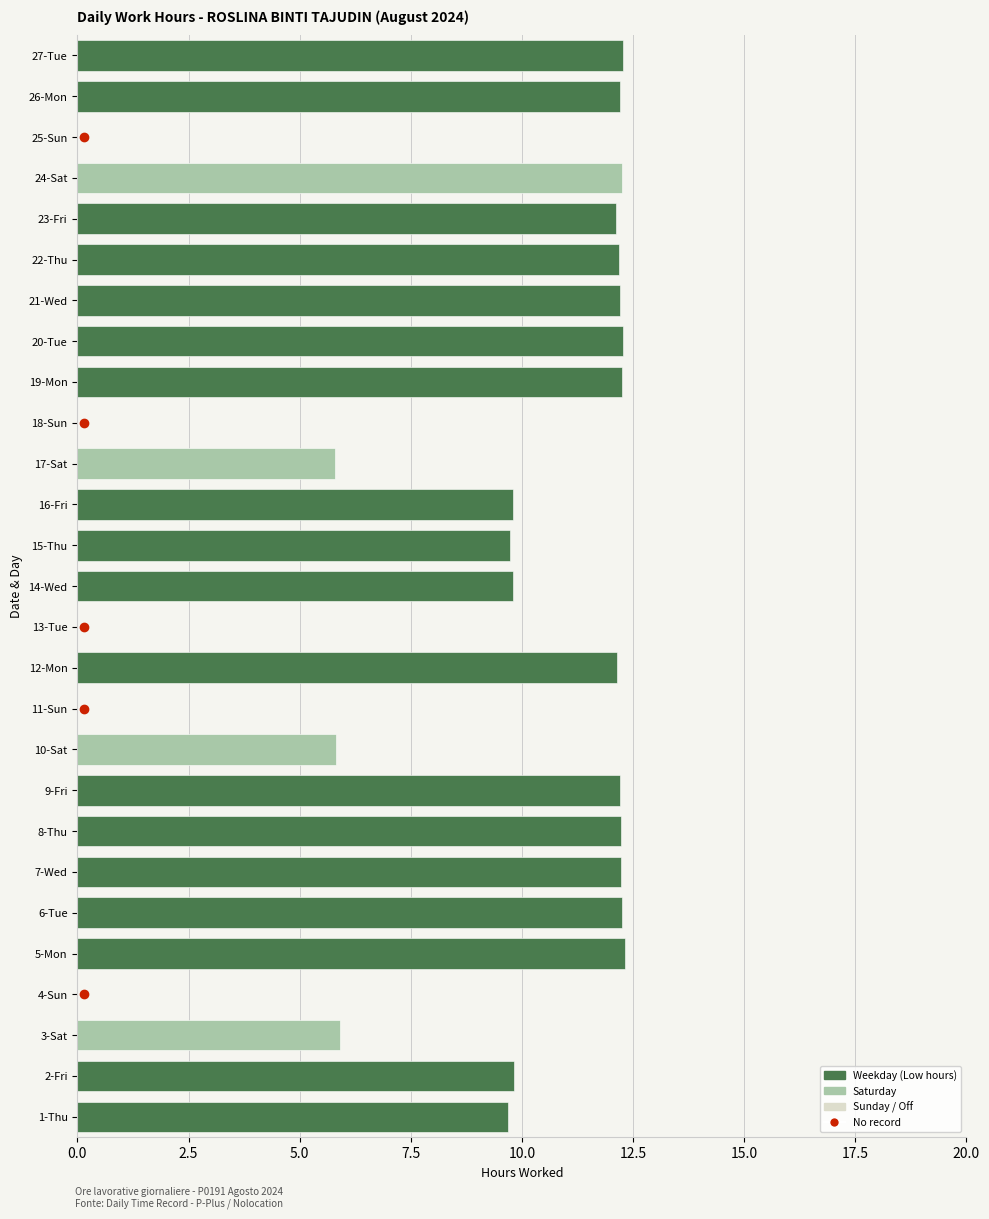

Which has a higher value, 12-Mon or 17-Sat?

12-Mon